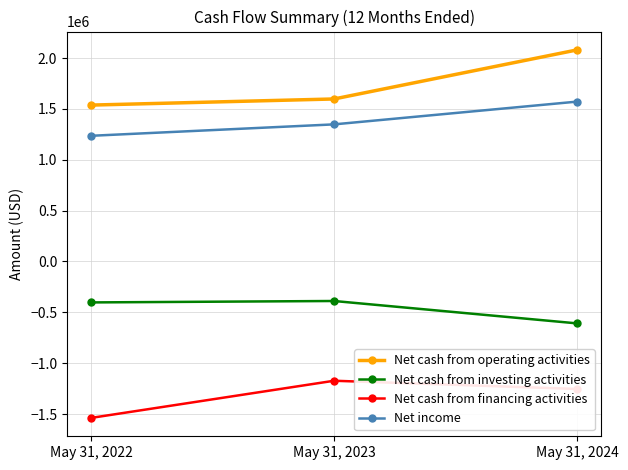

Read the Net cash from operating activities value at May 31, 2023.

1597814